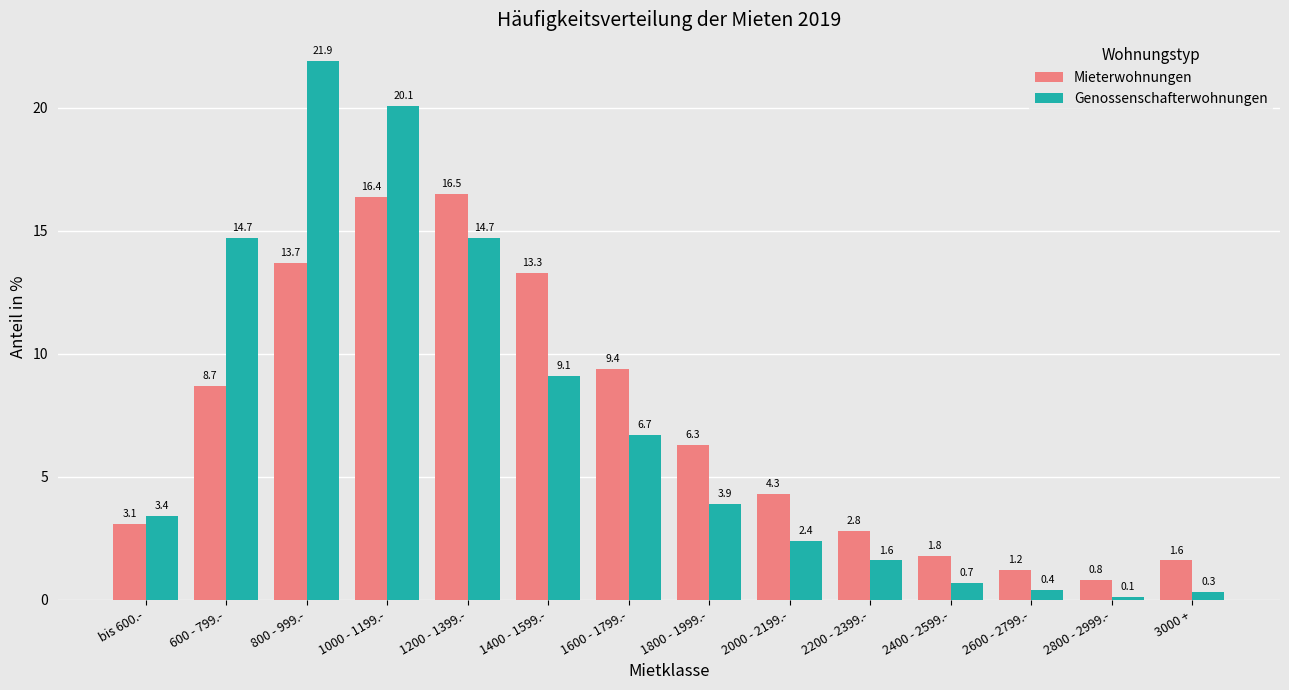

True or false: Mieterwohnungen has a value of 16.4 at 1000 - 1199.-.

True